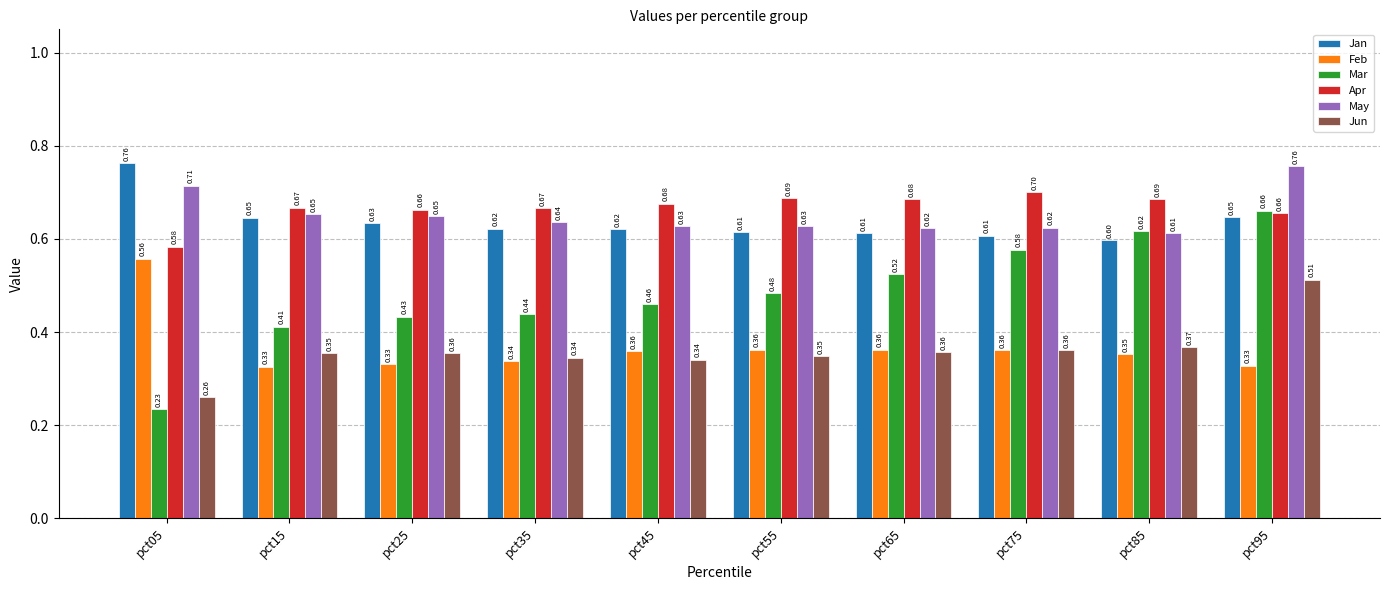

At how many categories does at least one series exceed 0?

10